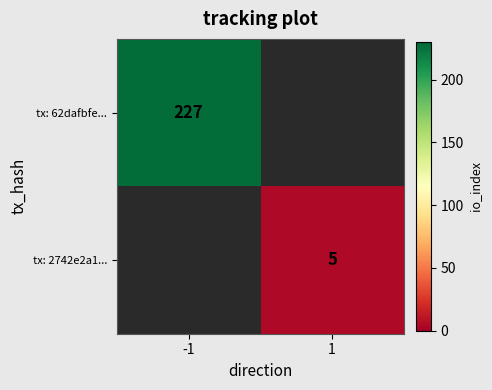

Between 1 and -1, which is larger?

-1